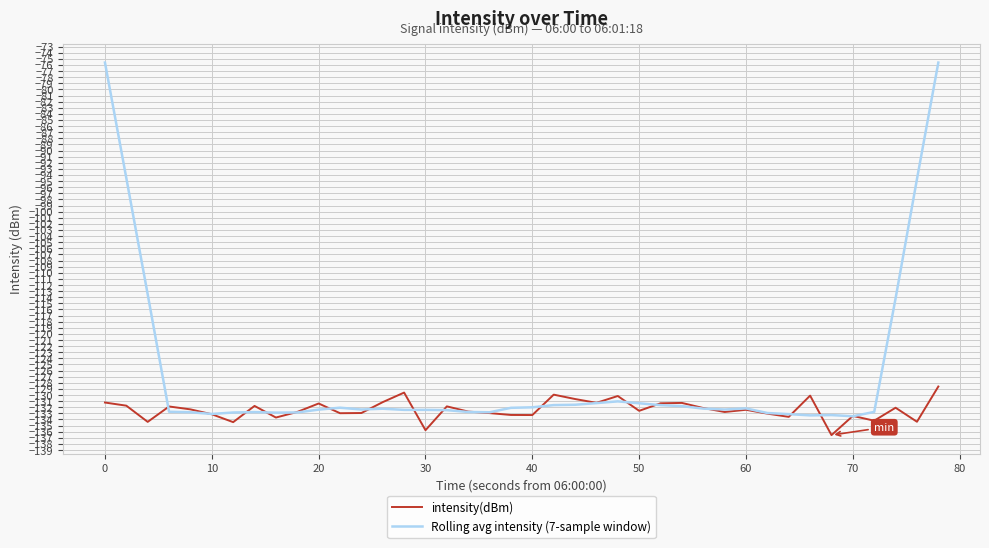

Which series has the largest range (max minus min)?

Rolling avg intensity (7-sample window)